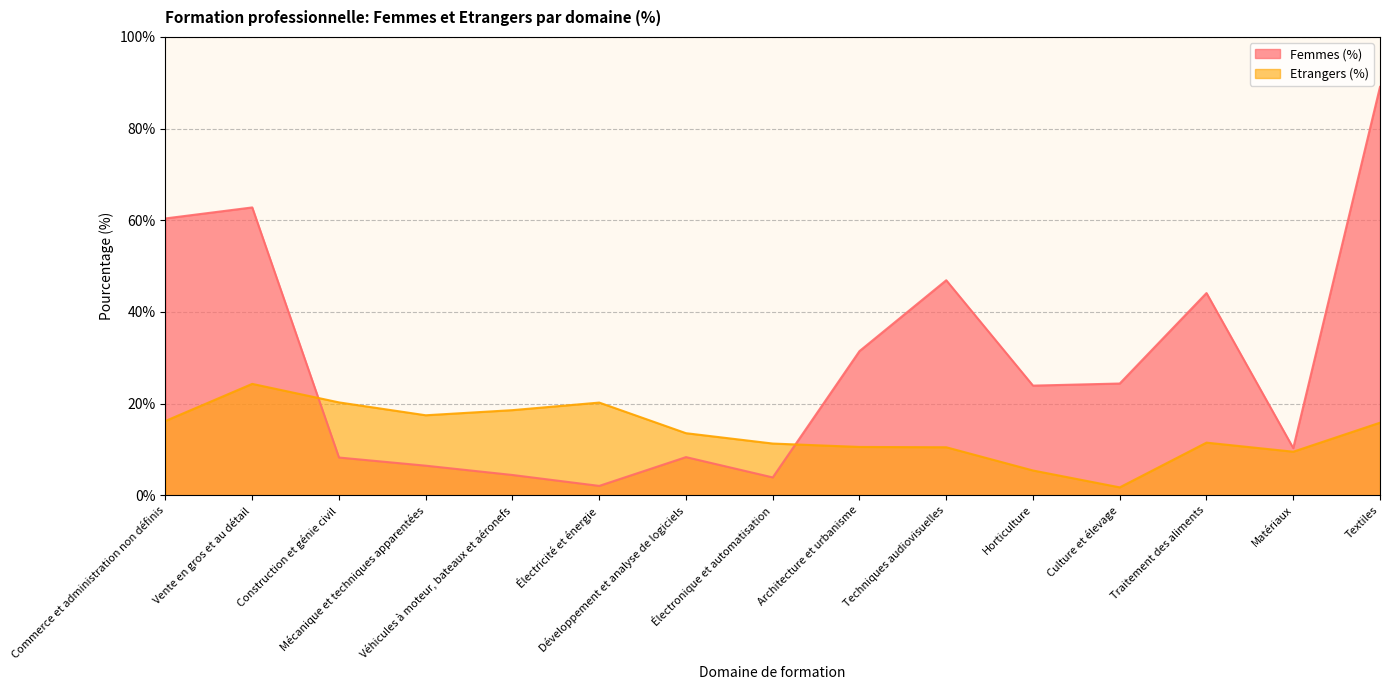

Which series ends up on top after the final intersection of Femmes (%) and Etrangers (%)?

Femmes (%)